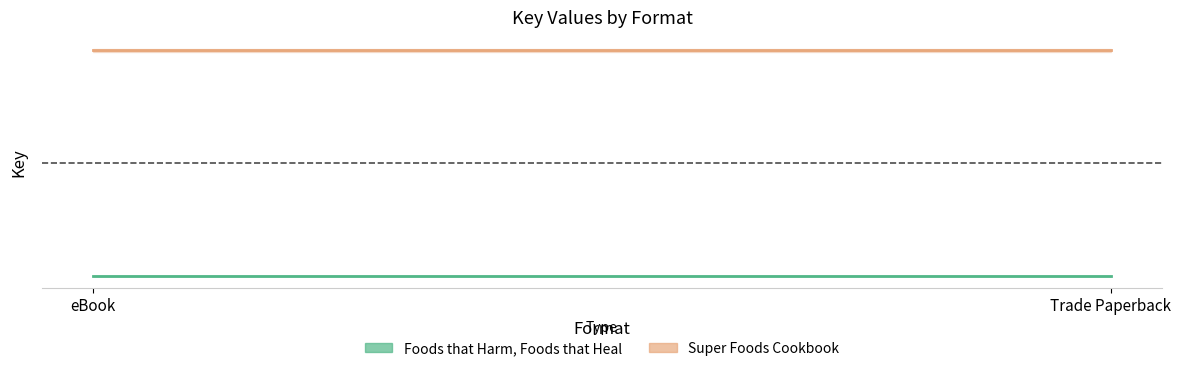

Is it true that Foods that Harm, Foods that Heal equals 156845530 at Trade Paperback?

False